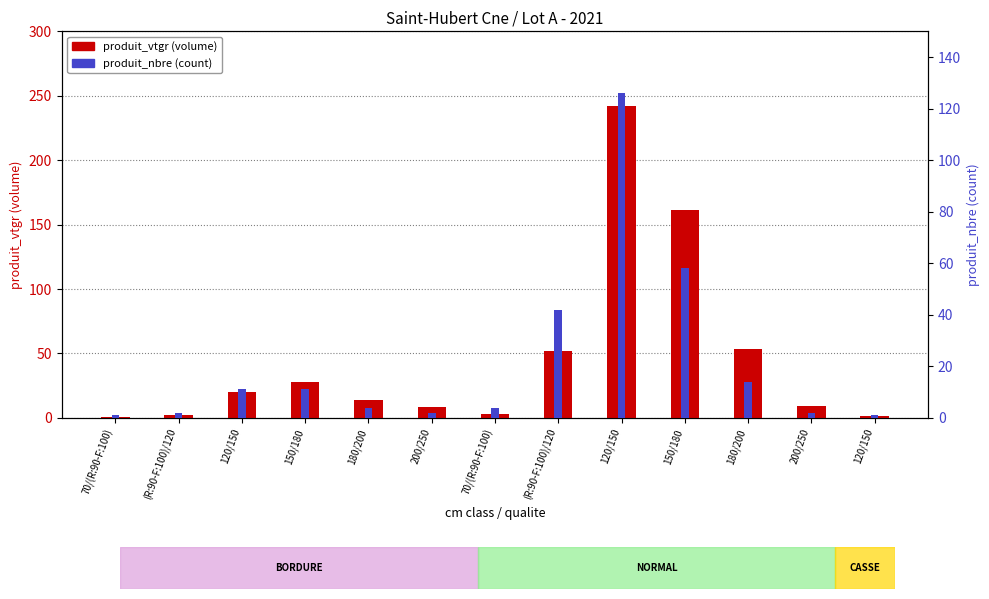

What is the label of the 7th bar from the right?

70/(R:90-F:100)